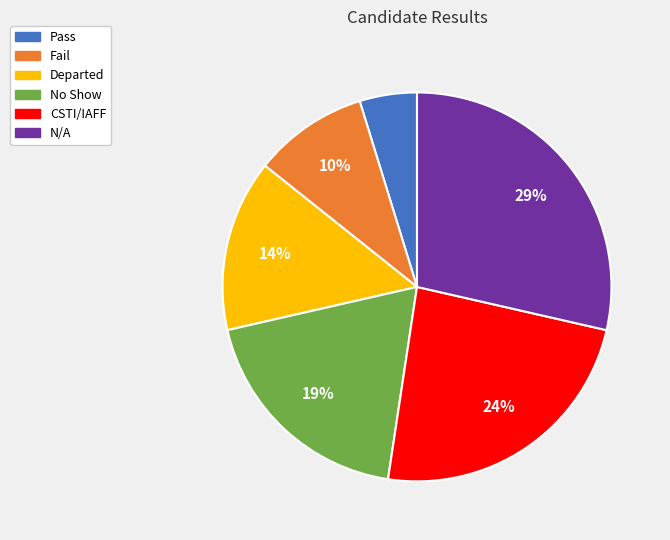

Which has a higher value, No Show or N/A?

N/A